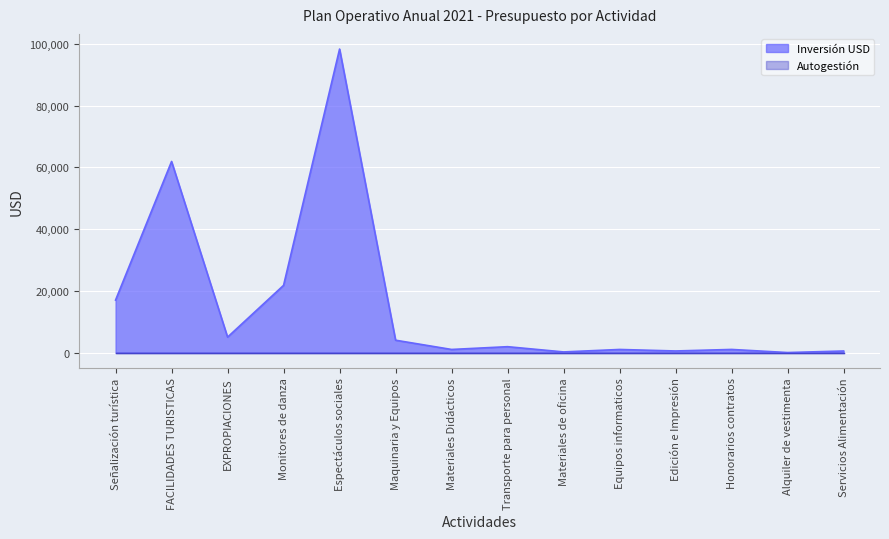

Rank the categories by value from highest to lowest.

Espectáculos sociales, FACILIDADES TURISTICAS, Monitores de danza, Señalización turística, EXPROPIACIONES, Maquinaria y Equipos, Transporte para personal, Honorarios contratos, Materiales Didácticos, Equipos informaticos, Edición e Impresión, Servicios Alimentación, Materiales de oficina, Alquiler de vestimenta